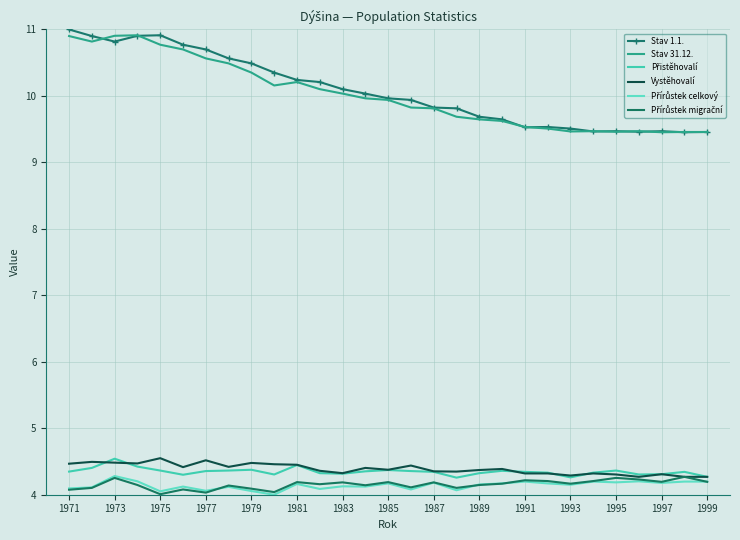

True or false: Vystěhovalí and Stav 1.1. cross at least once.

False